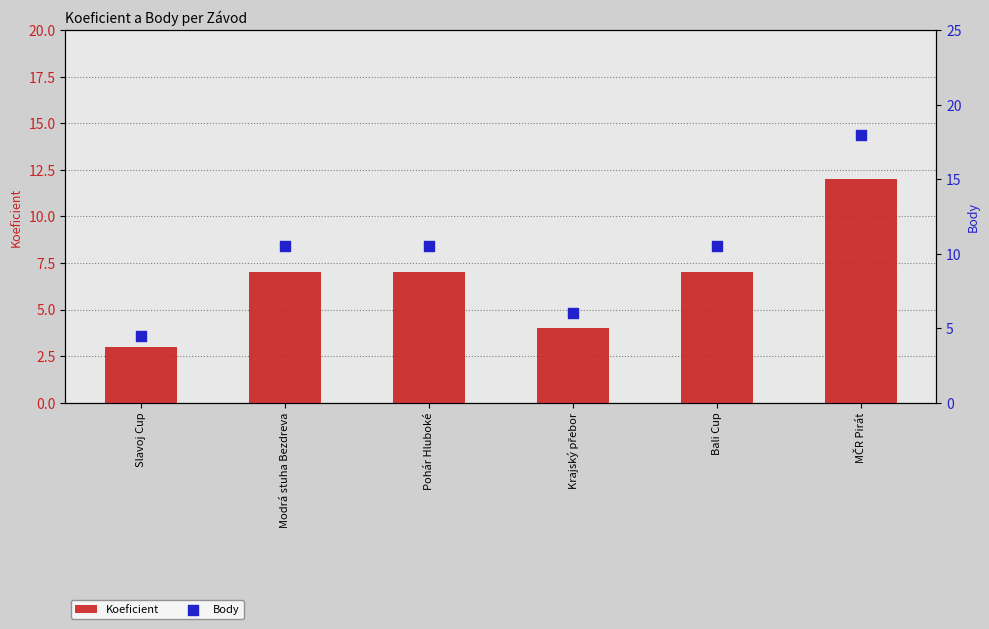

At which category is the sum across all series the highest?

MČR Pirát